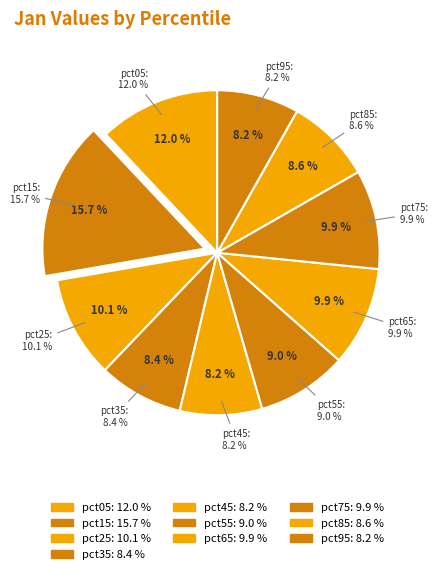

What is the smallest slice in the pie chart?

pct95